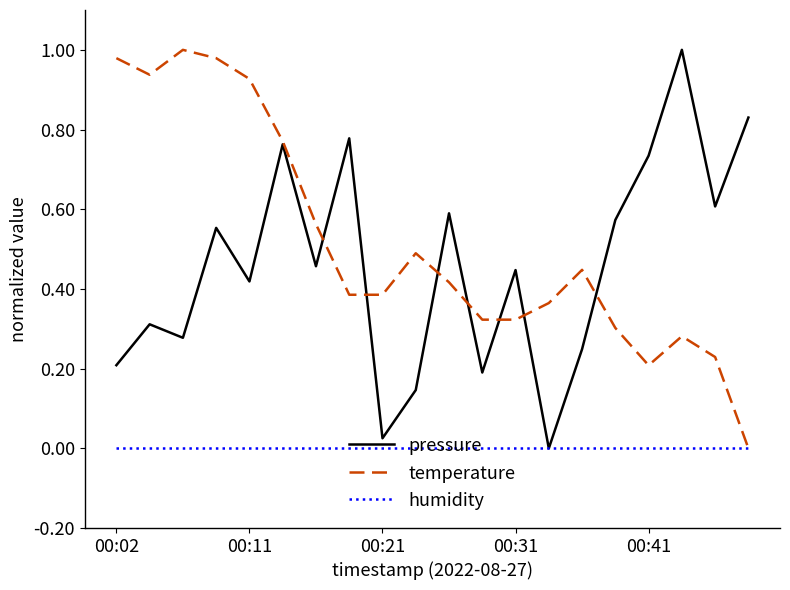

How many distinct data groups are displayed?

3